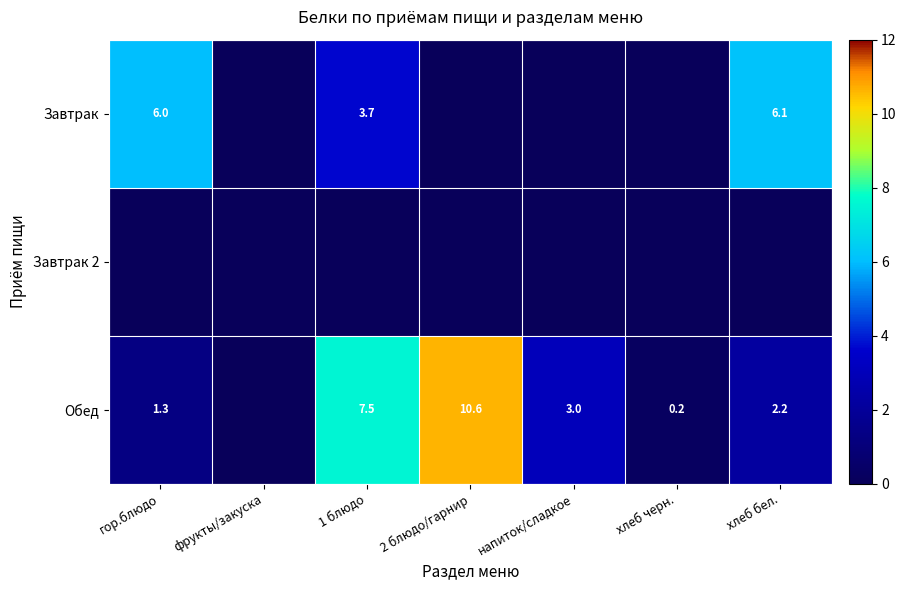

Is it true that Обед equals 3.0 at напиток/сладкое?

True